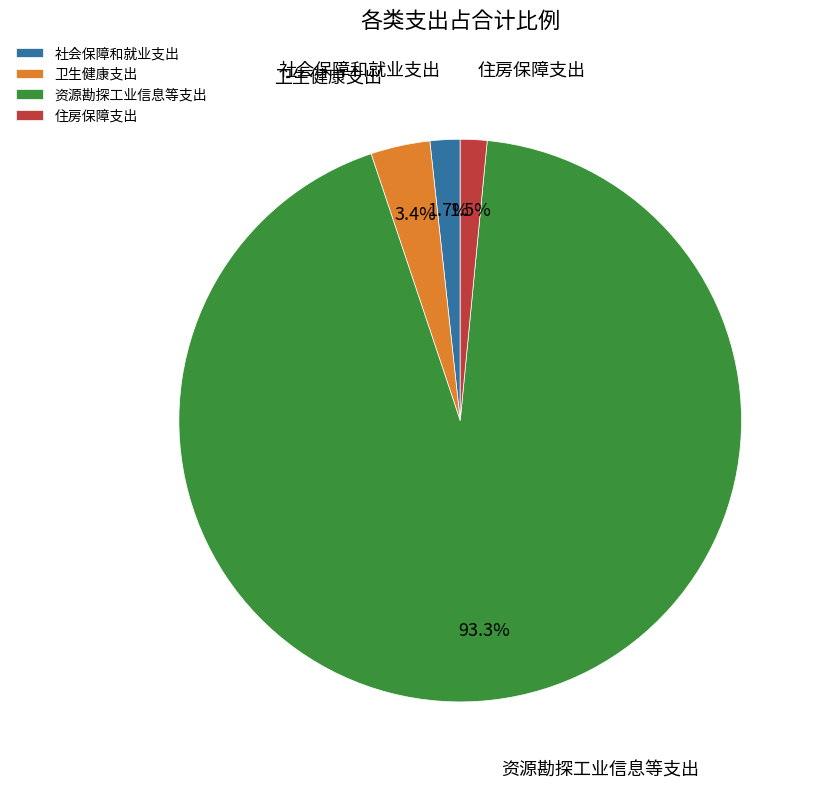

Is there any slice that represents more than half of the pie?

Yes